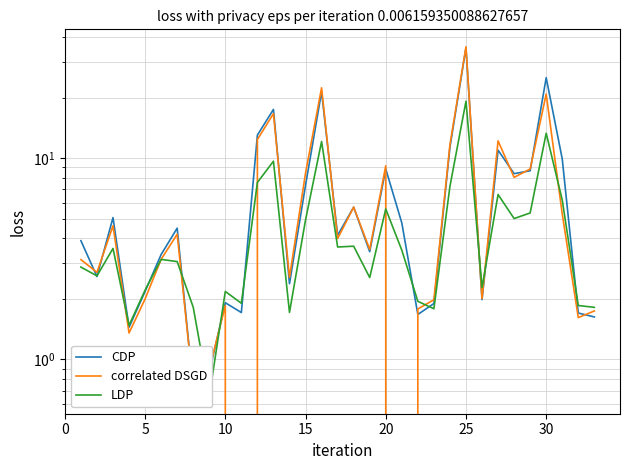

True or false: LDP has more than 1 interior local peaks.

True